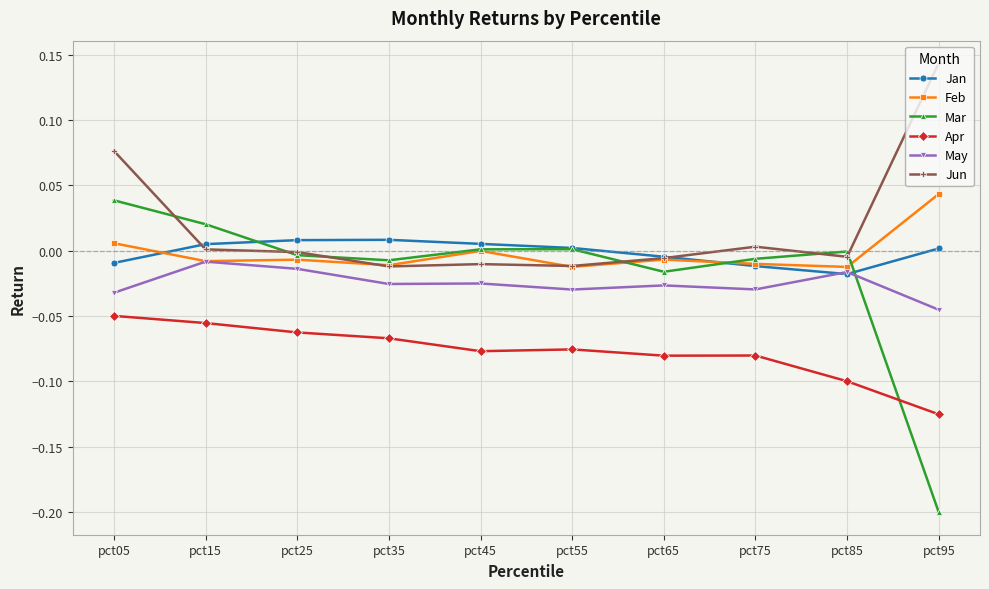

Is it true that Apr equals -0.0 at pct25?

False